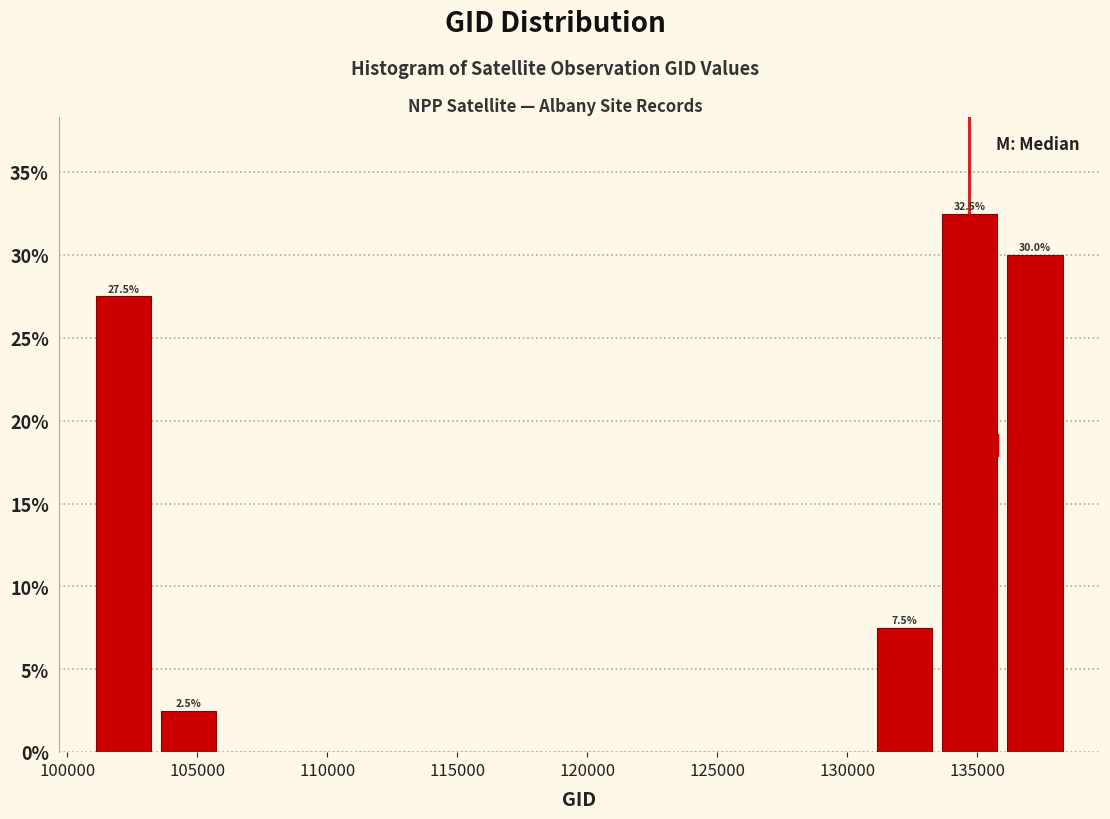

Which range on the x-axis has the tallest bar?

133500 to 136000